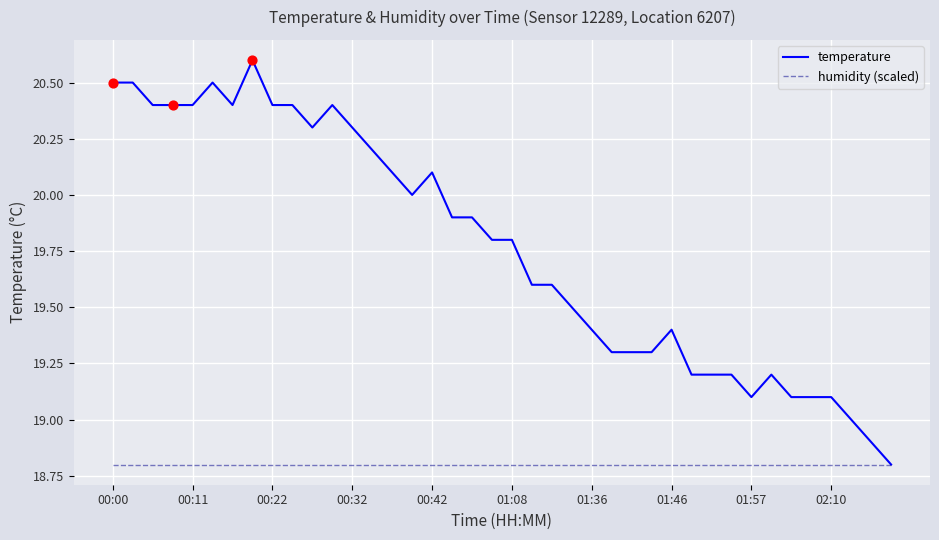

Which series has the largest total across all categories?

temperature